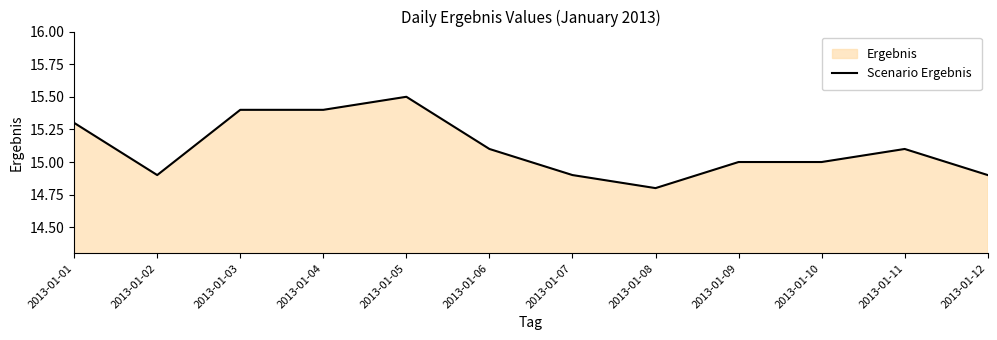

What is the minimum value shown in the chart?

14.8